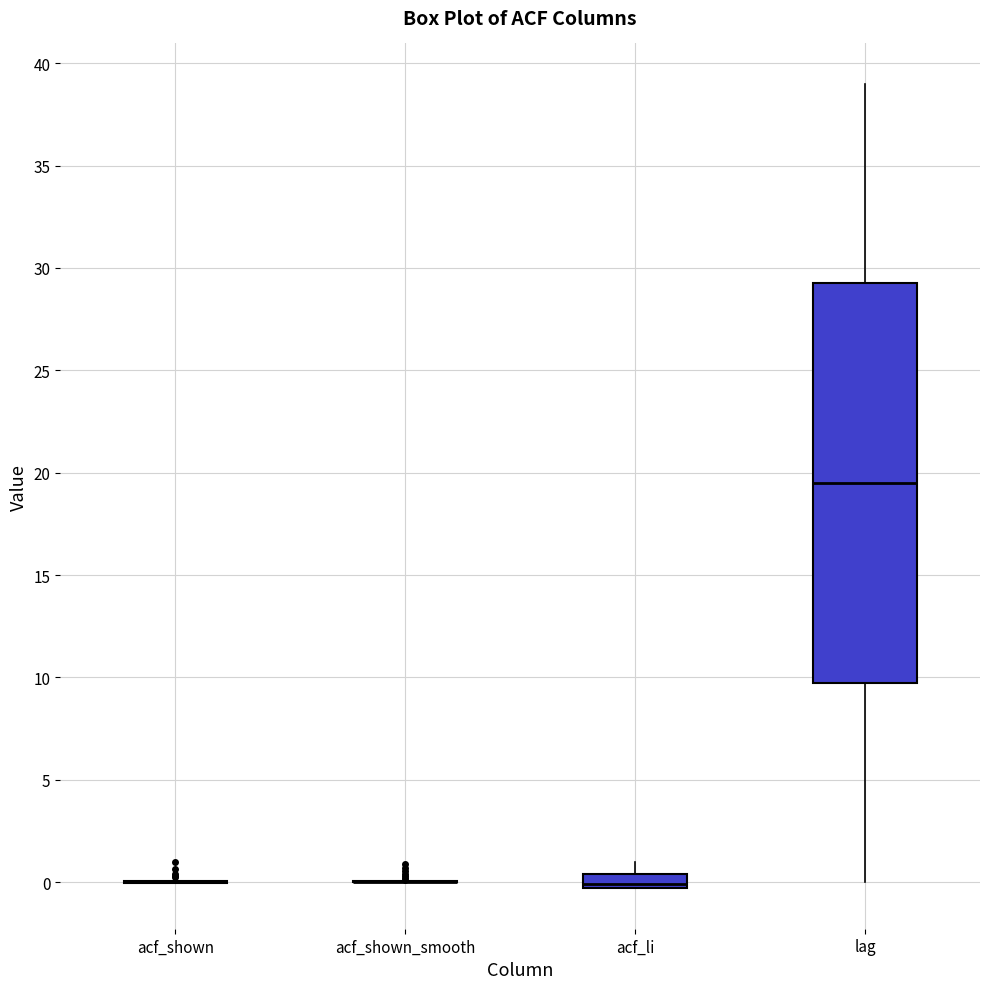

Comparing the boxes themselves (not the whiskers), which one is the tallest?

lag